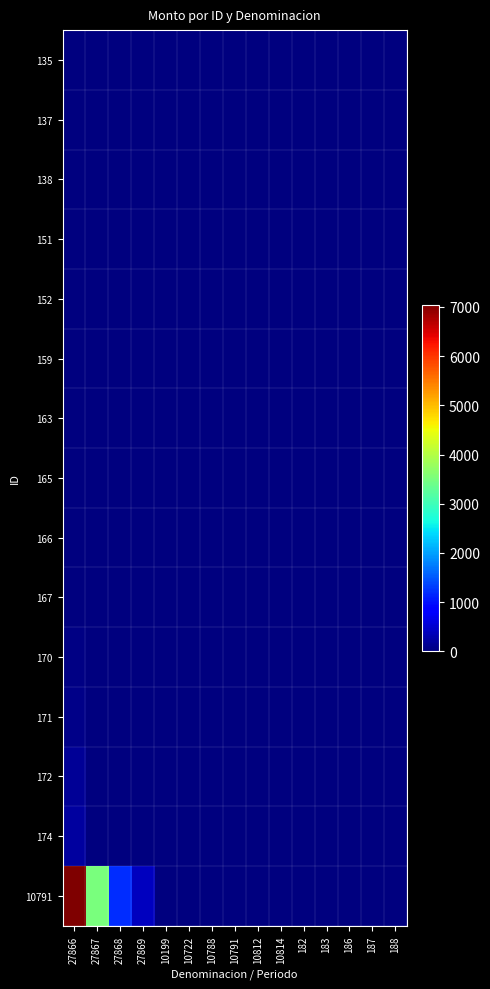

What is the spread (max minus min) of values at 27866?

7048.0